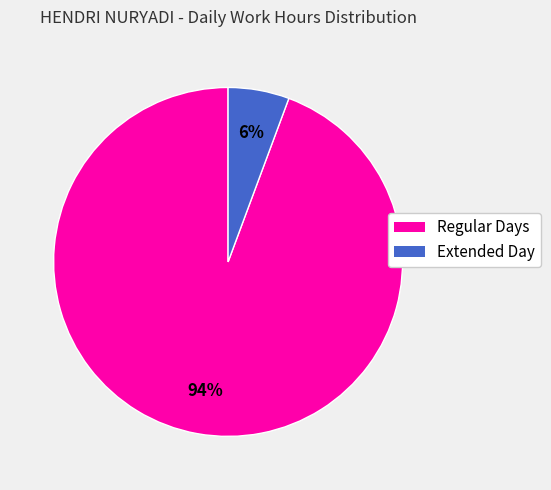

Is there a majority slice in this chart?

Yes